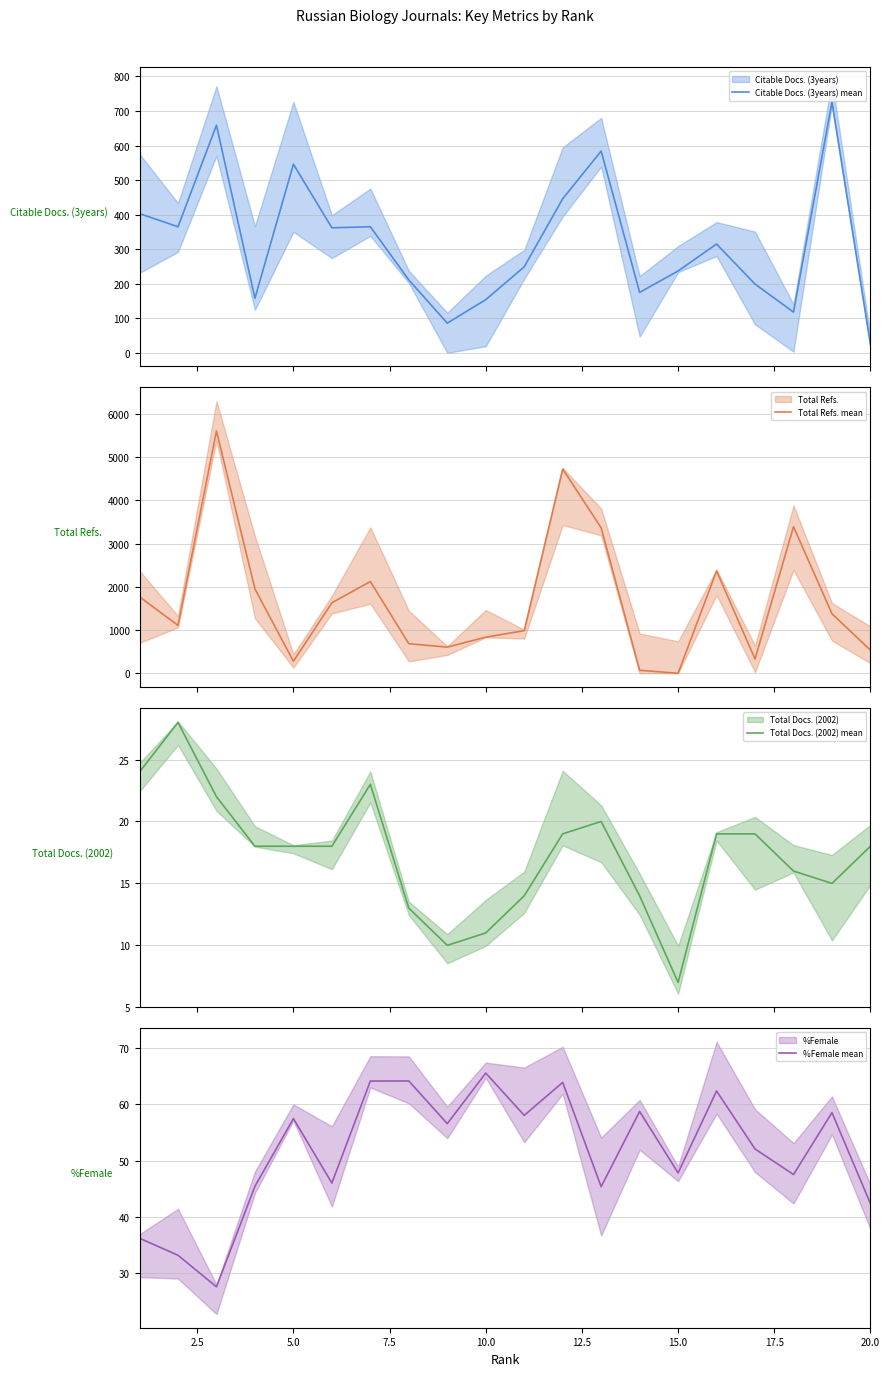

What is the value of the Citable Docs. (3years) mean point at the 11th from the left?

249.0